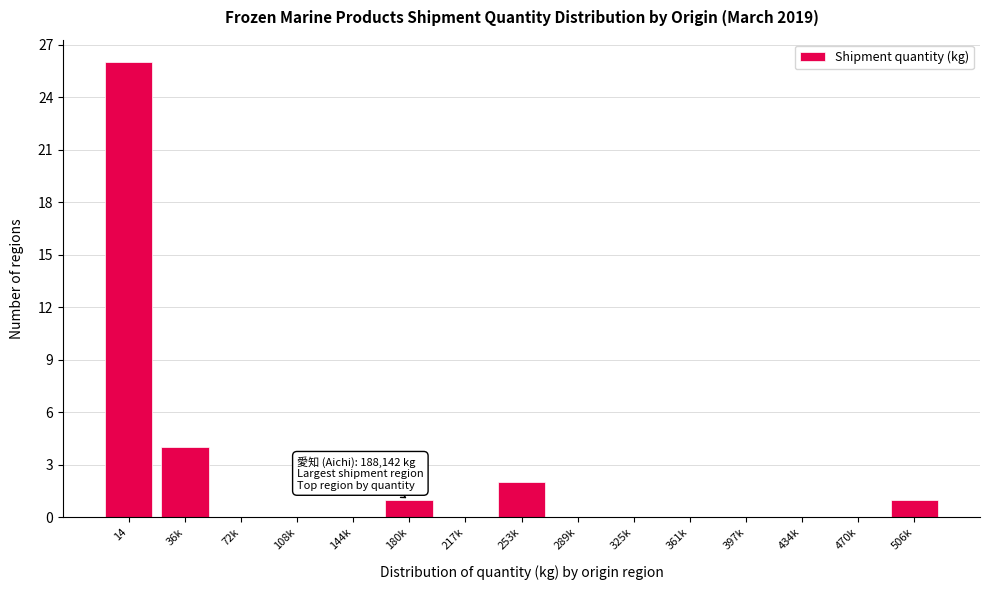

Reading right to left, list all the values displayed in this chart.

506k=1	470k=0	434k=0	397k=0	361k=0	325k=0	289k=0	253k=2	217k=0	180k=1	144k=0	108k=0	72k=0	36k=4	14=26